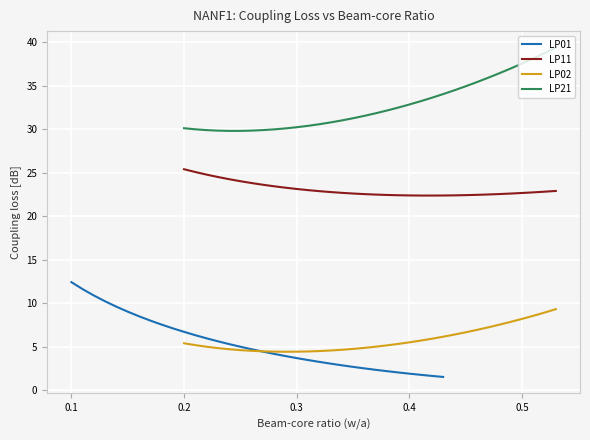

How many interior local valleys does the LP21 series have?

1